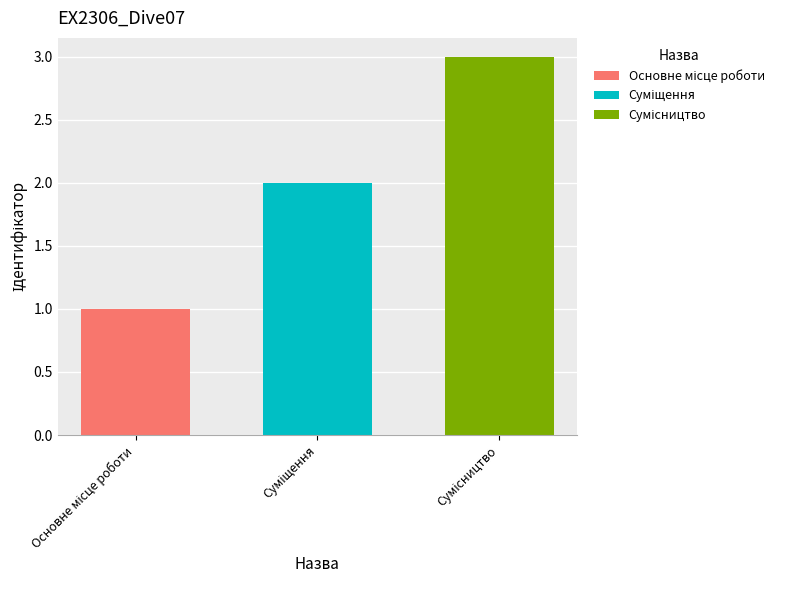

What is the maximum value shown in the chart?

3